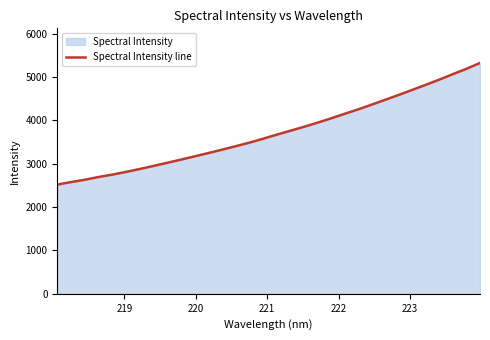

What is the smallest value displayed?

2520.8